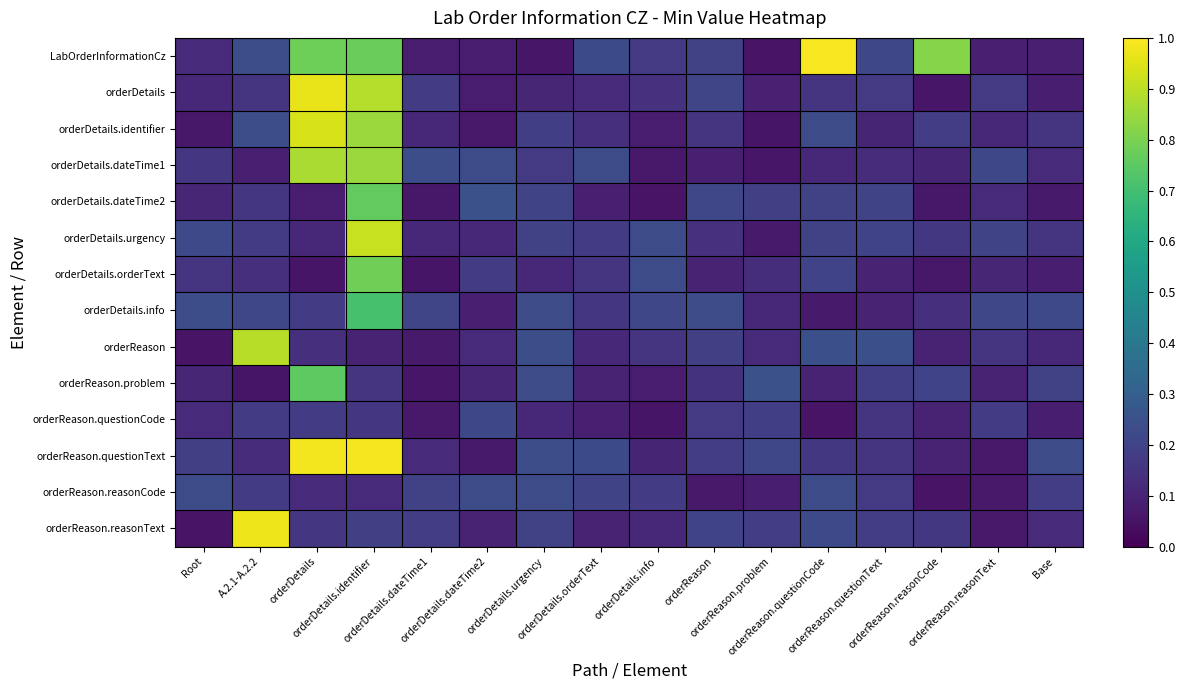

What is the total value across all series at orderDetails?

6.3